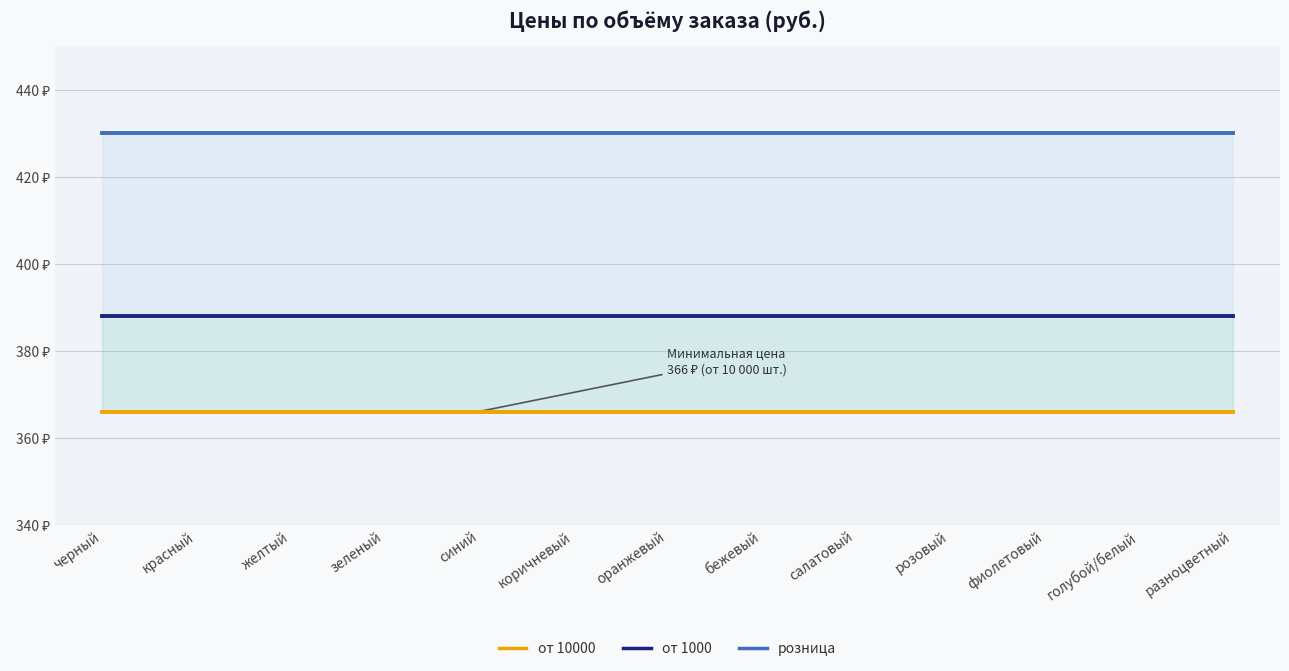

What are all the series names shown in the legend?

от 10000, от 1000, розница